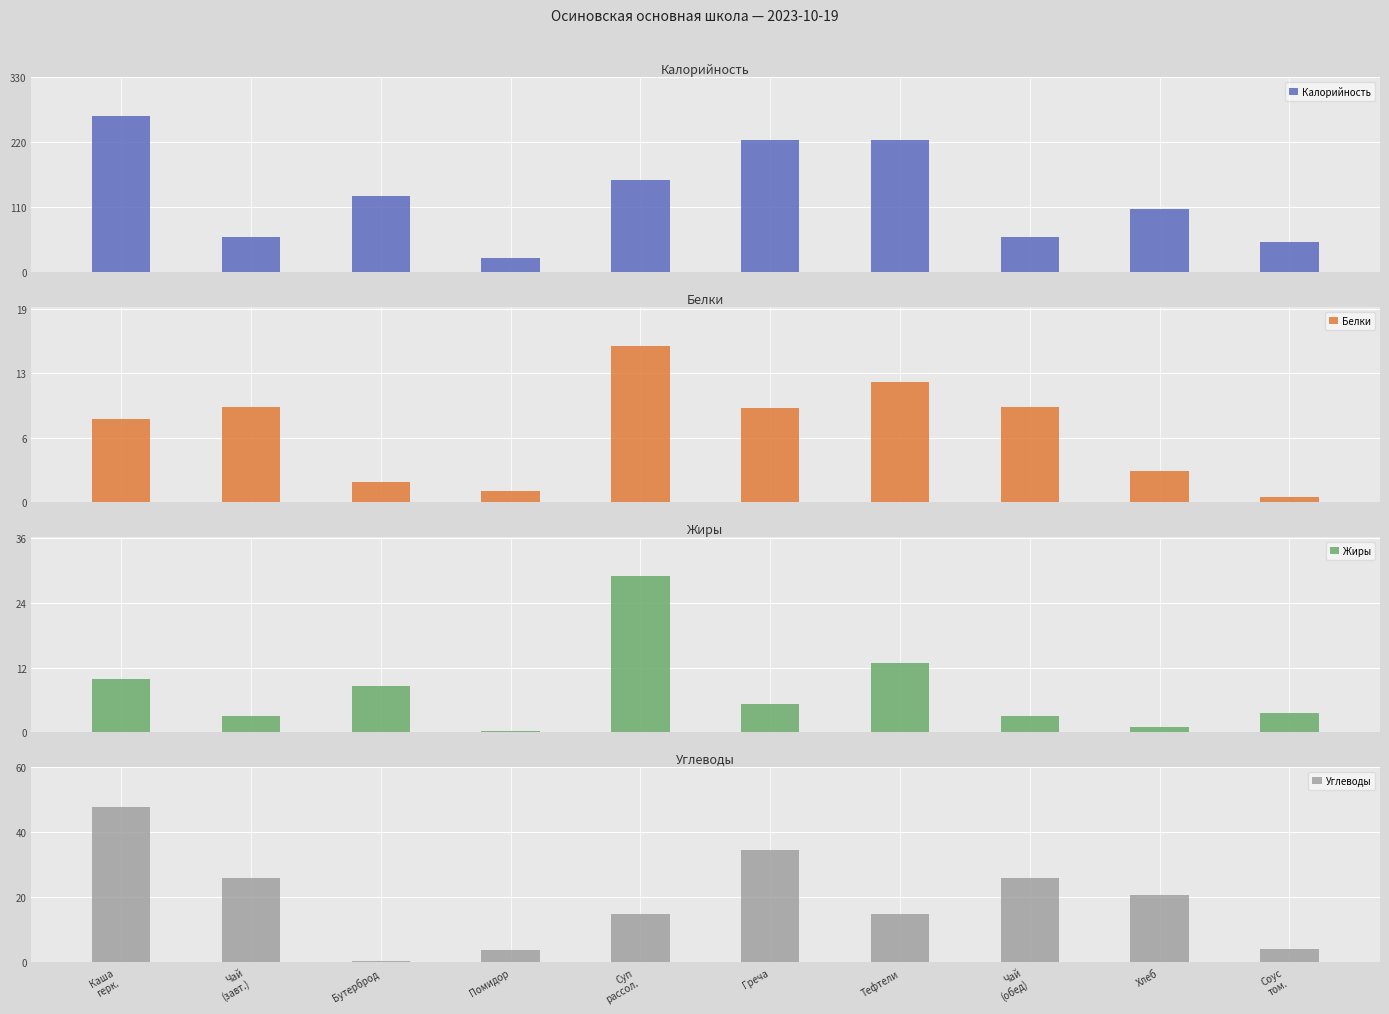

What is the difference between the second highest and minimum values in the Жиры series?

12.7